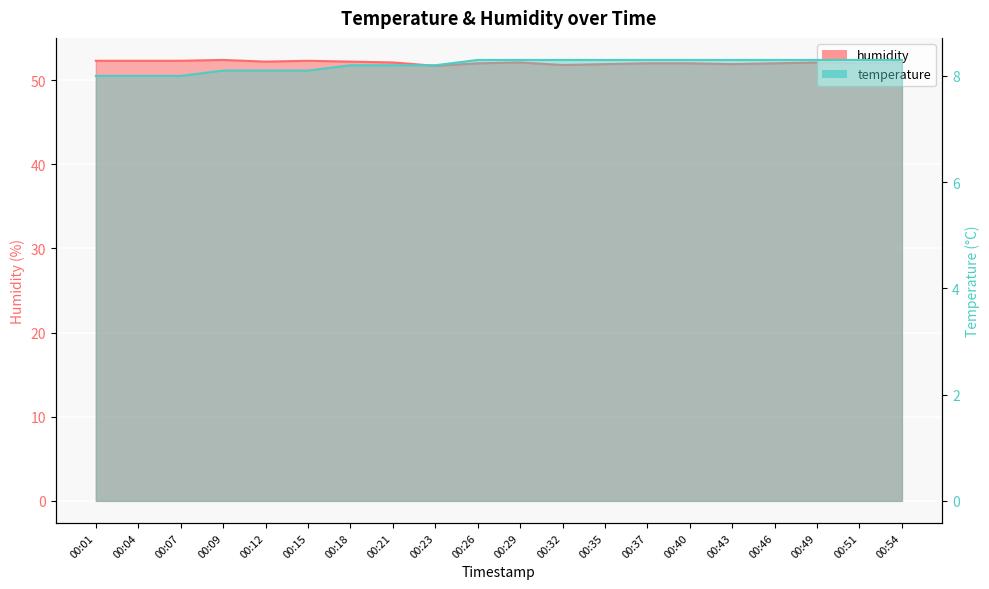

What are all the series names shown in the legend?

temperature, humidity